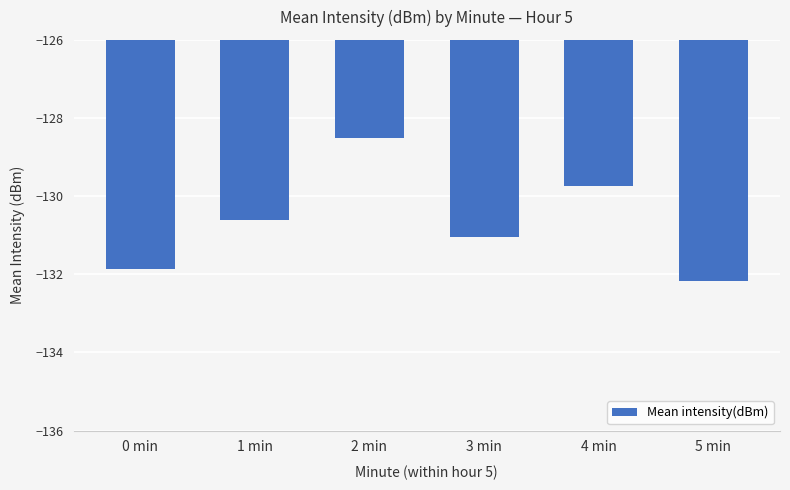

Reading left to right, list all the values displayed in this chart.

-131.9	-130.6	-128.5	-131.0	-129.7	-132.2